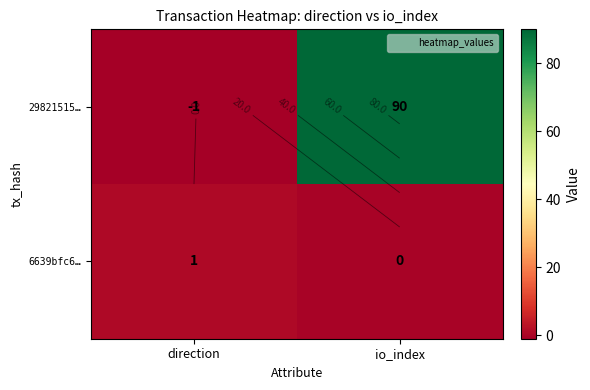

What is the difference between the 29821515… values at io_index and direction?

91